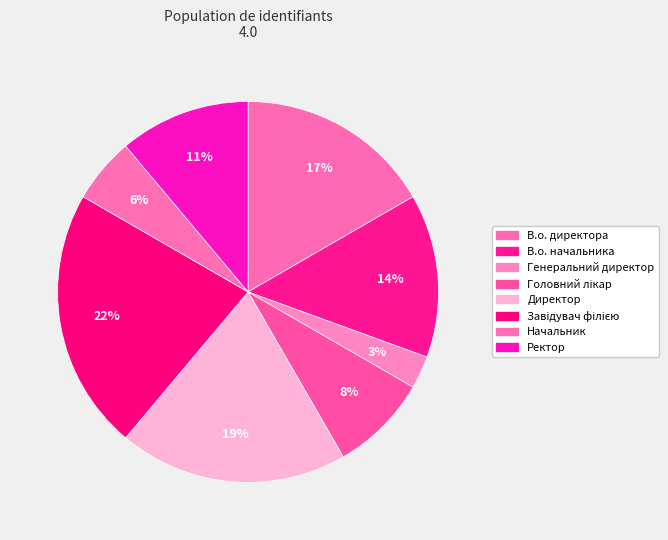

Which has a higher value, Директор or В.о. начальника?

Директор